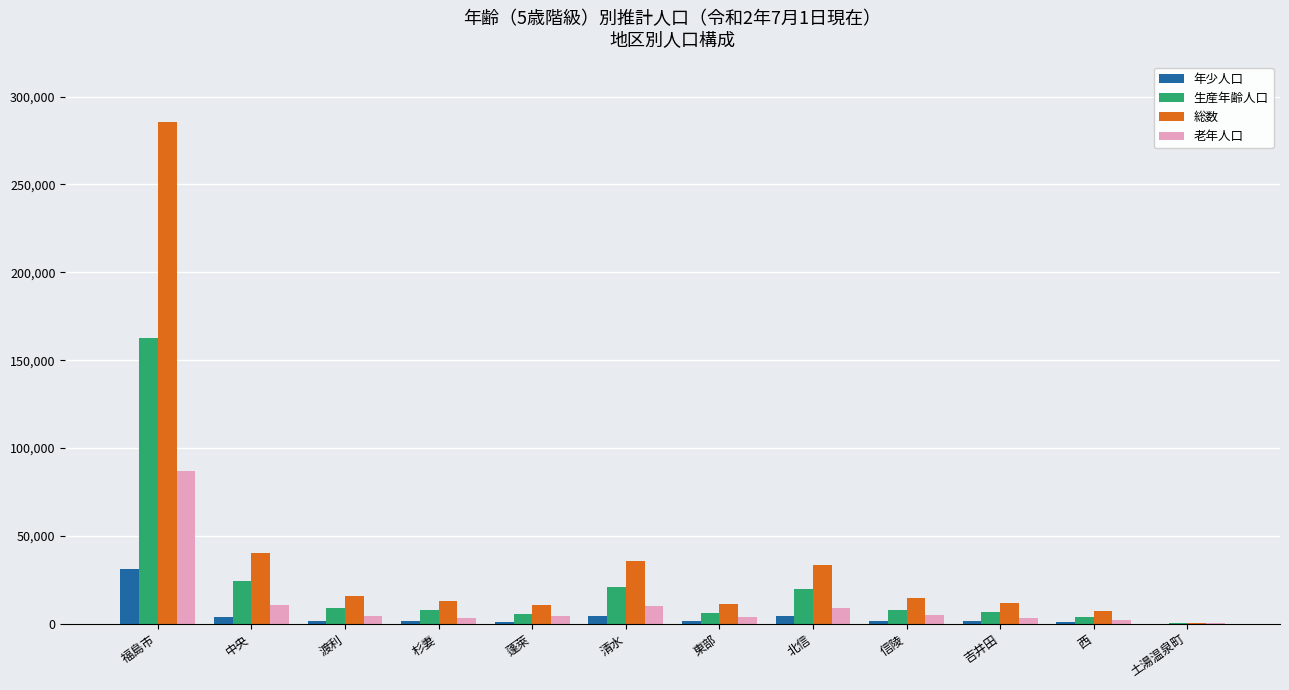

Which series has the largest total across all categories?

総数